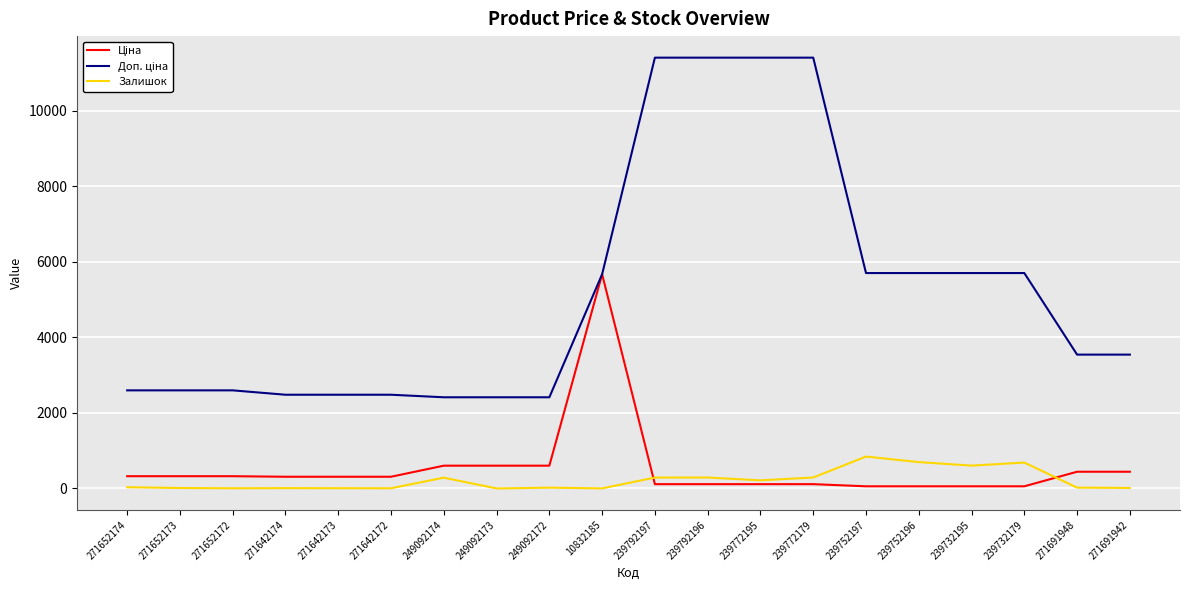

Between 239752196 and 271642173, which is larger?

271642173